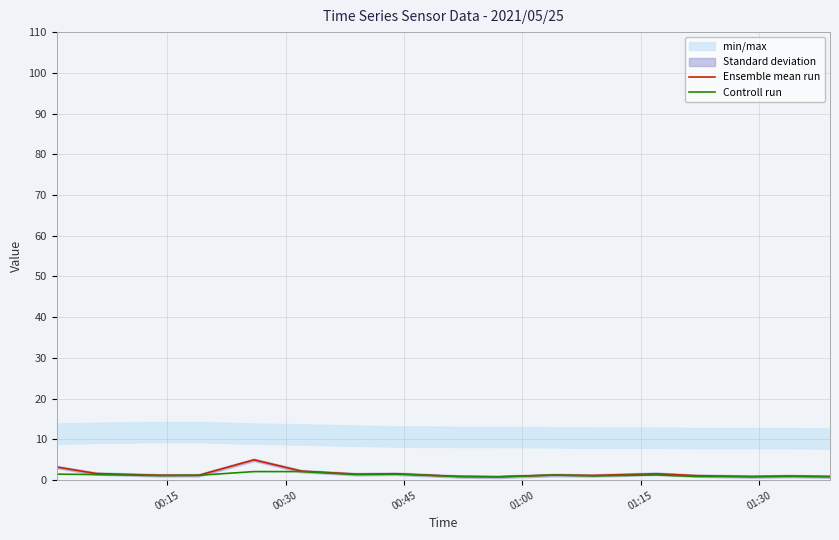

Is the value of Ensemble mean run at 12 greater than the value of Controll run at 16?

Yes